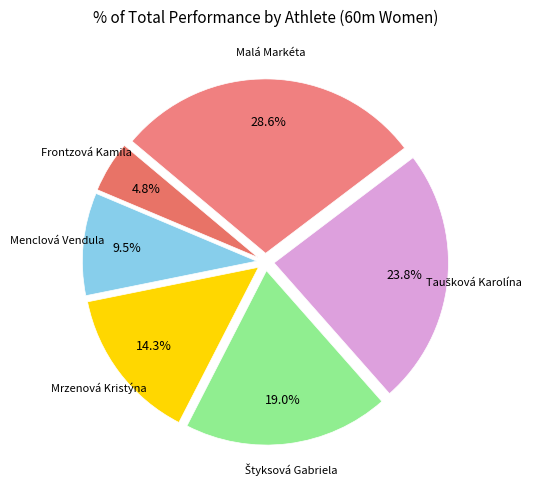

What is the ratio of the value at Menclová Vendula to the value at Mrzenová Kristýna?

0.7